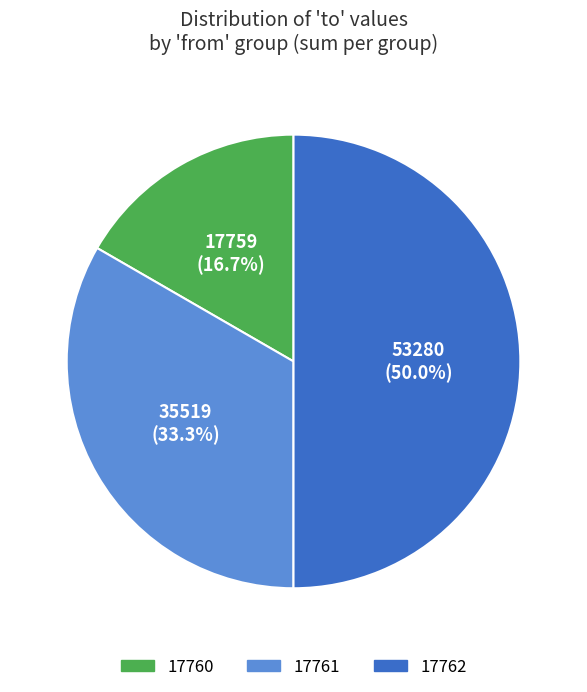

How much of the chart is everything except 17760?

83.3%